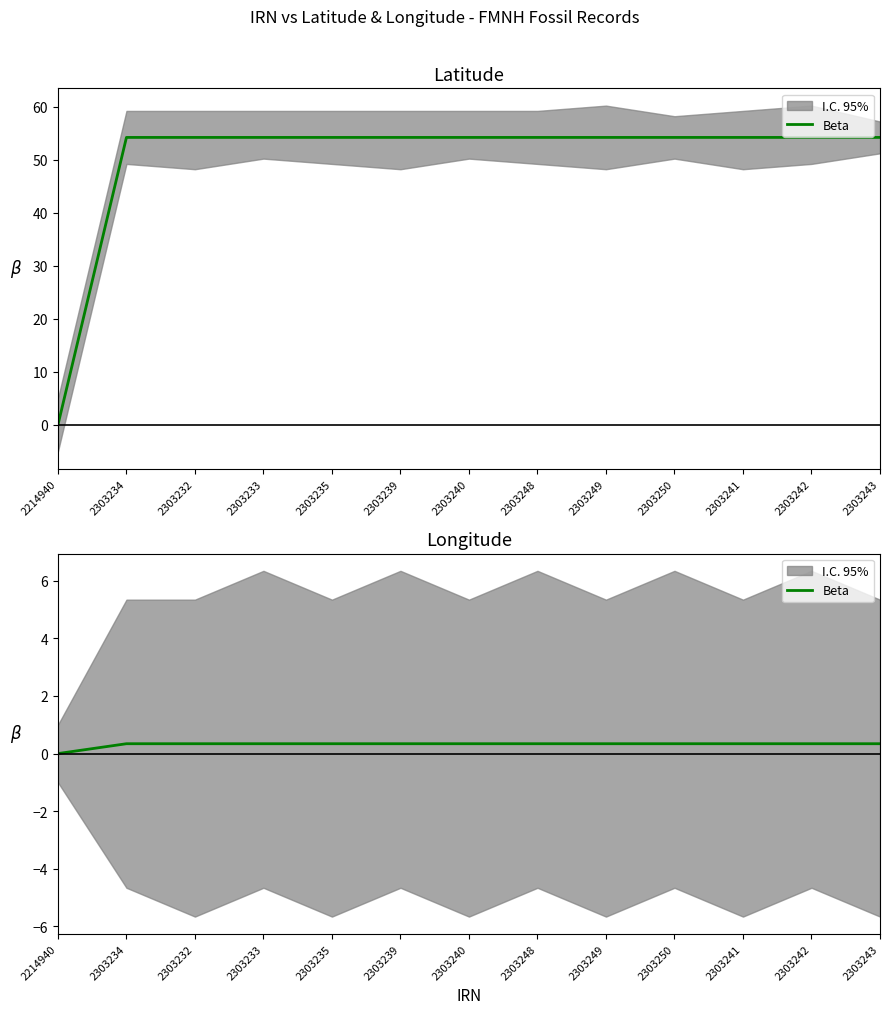

Reading left to right, list all the values displayed in this chart.

2214940=0.0	2303234=0.3	2303232=0.3	2303233=0.3	2303235=0.3	2303239=0.3	2303240=0.3	2303248=0.3	2303249=0.3	2303250=0.3	2303241=0.3	2303242=0.3	2303243=0.3